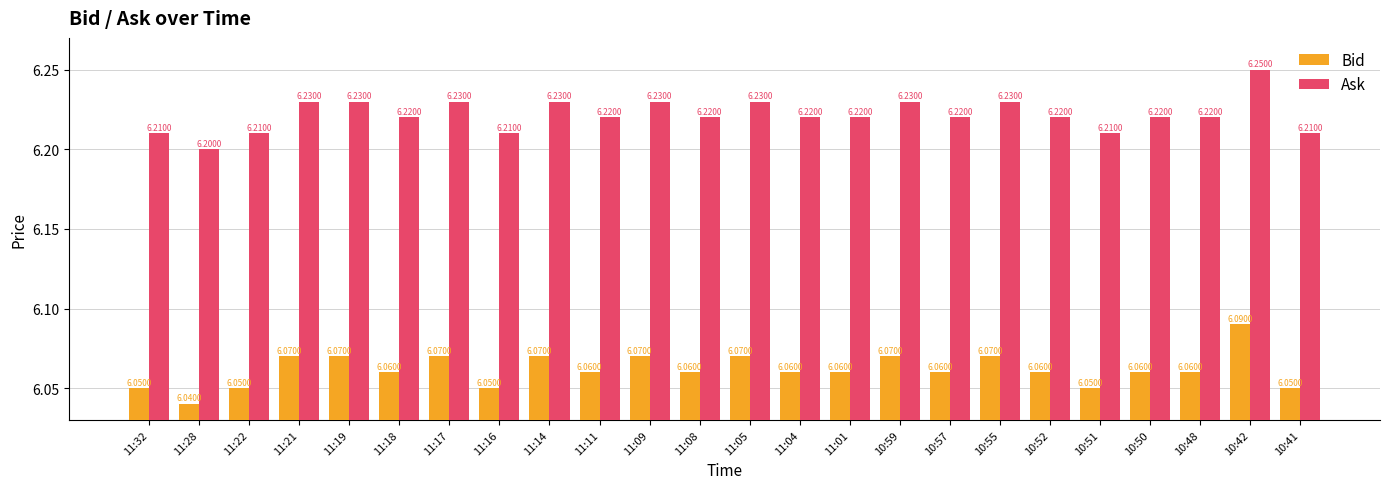

What is the sum of all Bid values?

145.5